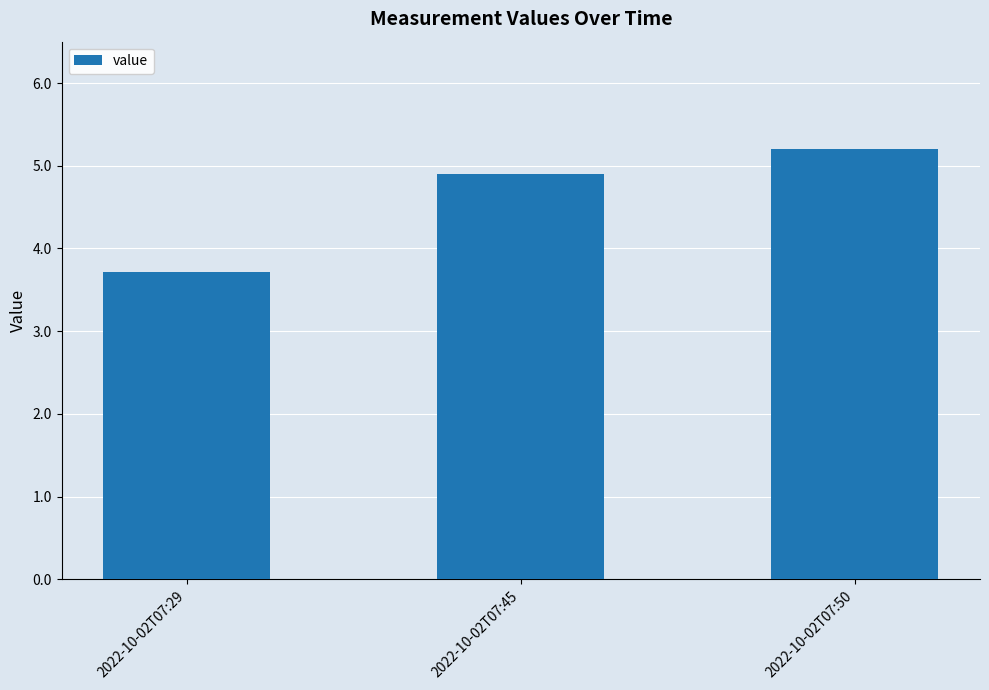

What is the difference between the maximum and minimum values?

1.5